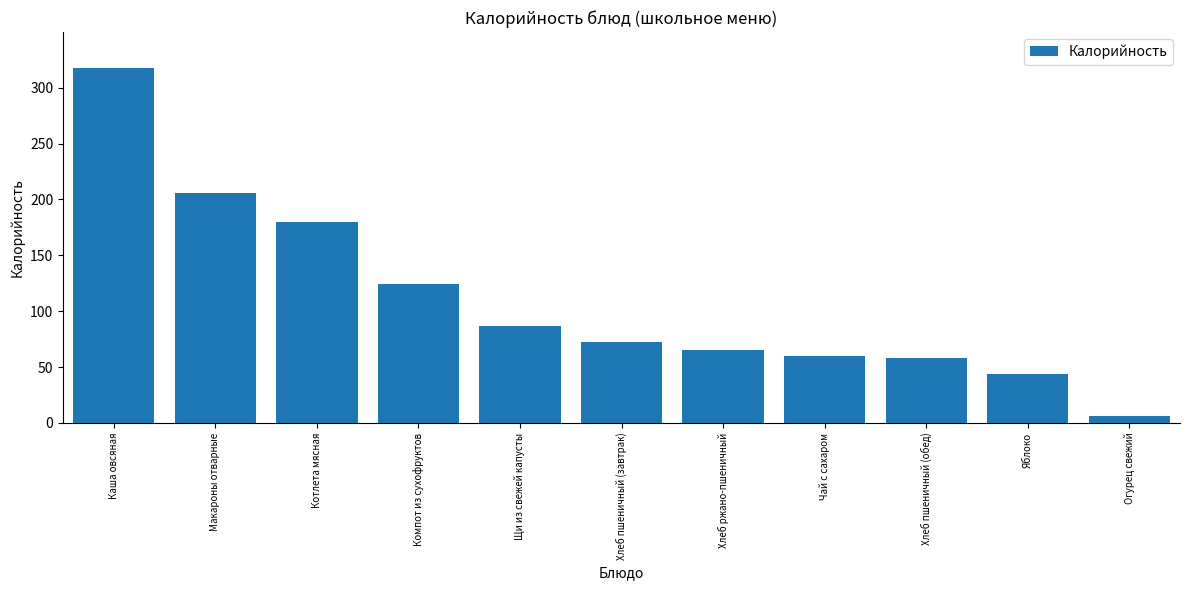

Reading right to left, transcribe all the data shown in this chart.

6.0	44.0	58.5	60.0	65.7	72.6	87.2	124.0	180.0	205.5	318.0